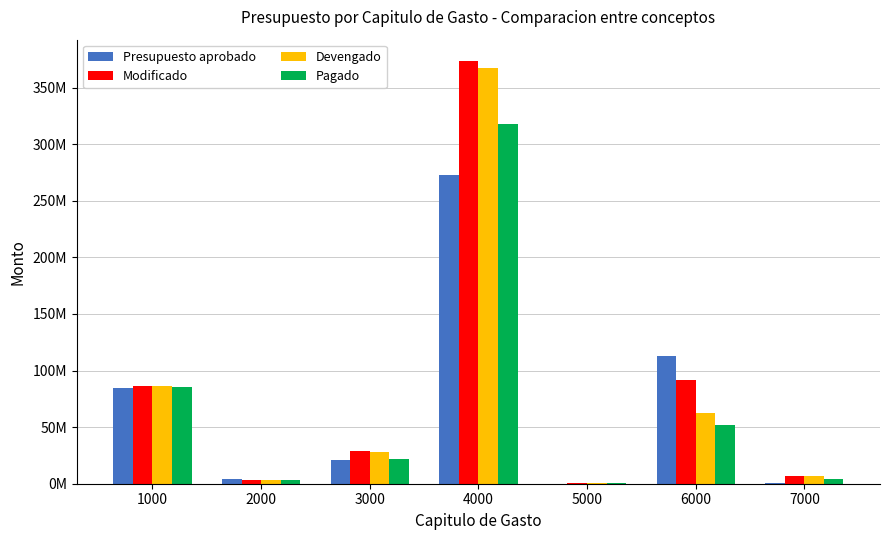

What are all the series names shown in the legend?

Presupuesto aprobado, Modificado, Devengado, Pagado